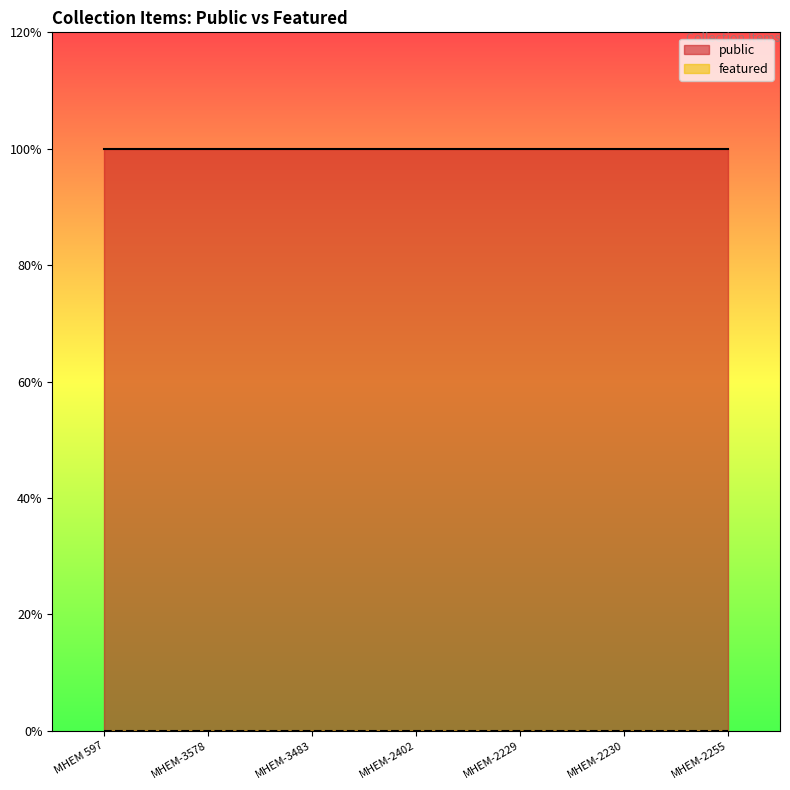

Count the number of categories in the chart.

7